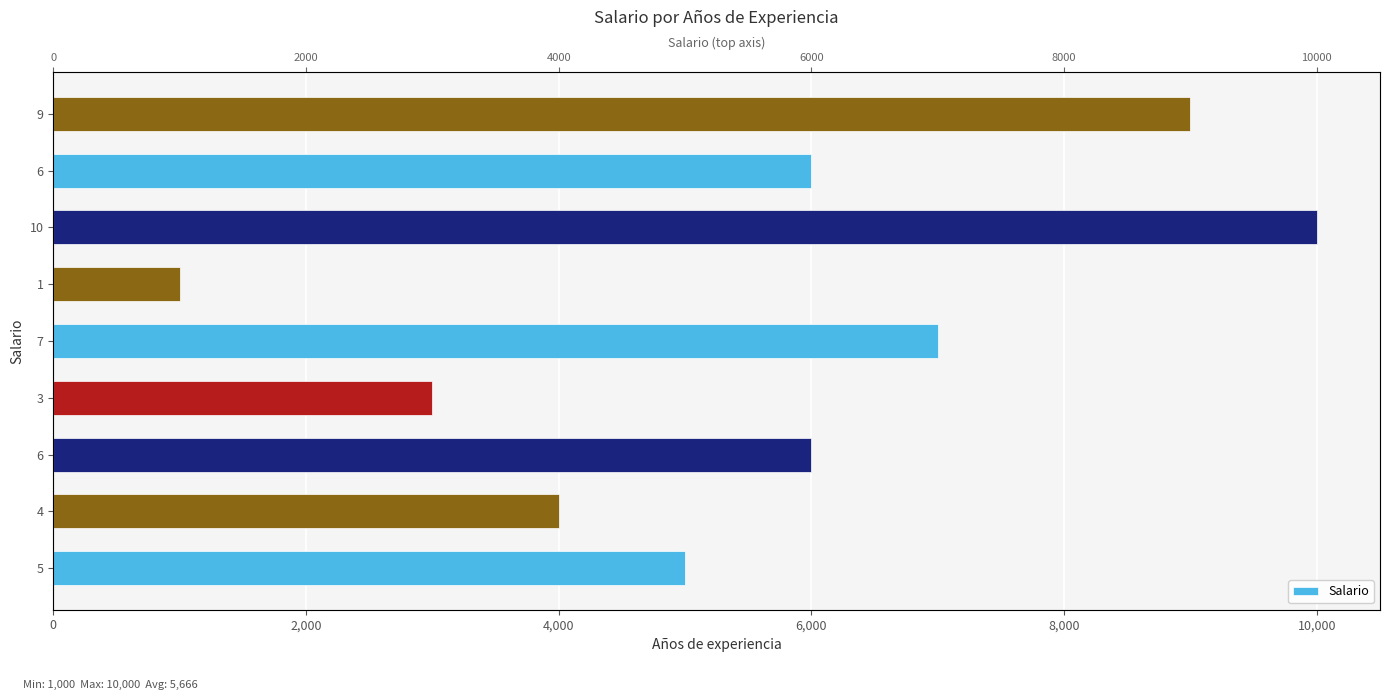

How many bars are there in total?

9